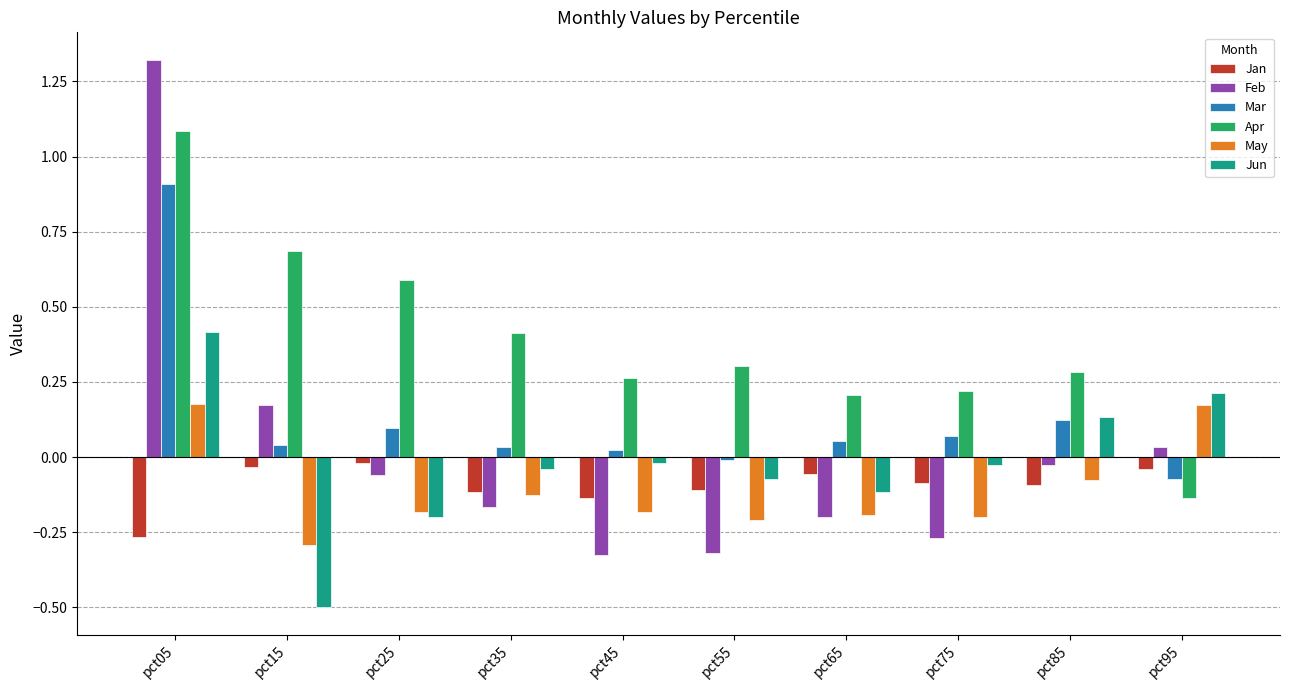

What is the difference between the second highest and second lowest values in the Apr series?

0.5